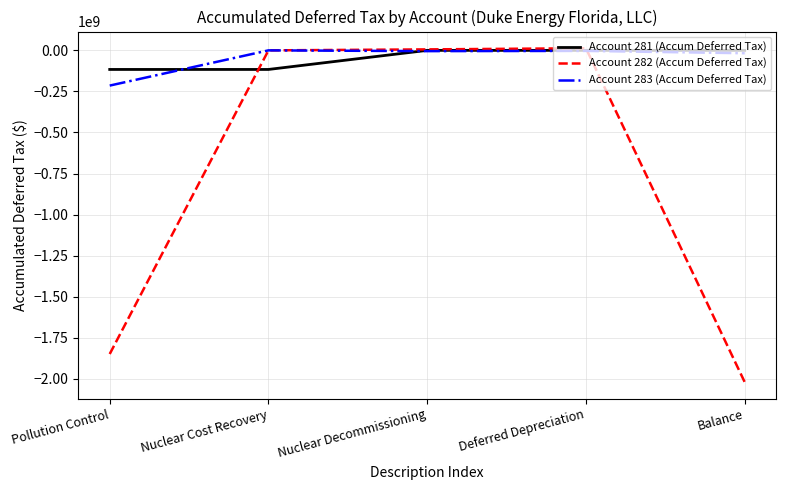

How many intersections are there between Account 281 (Accum Deferred Tax) and Account 282 (Accum Deferred Tax)?

2